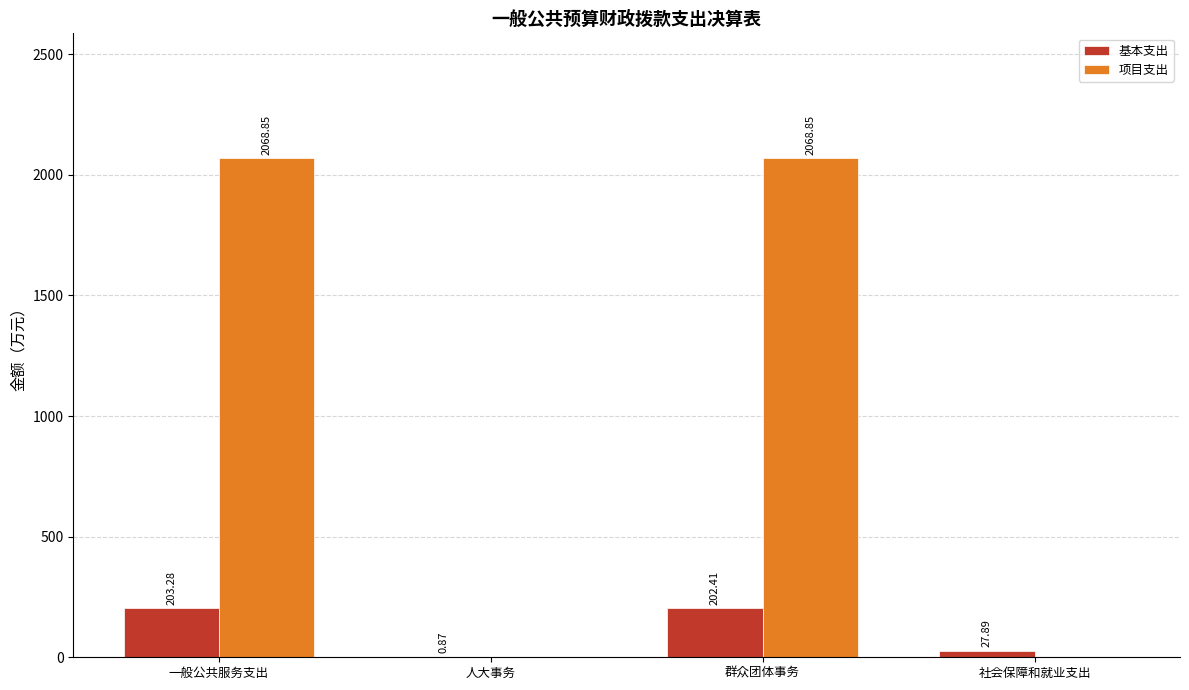

Where does the 基本支出 series first go above 202?

一般公共服务支出